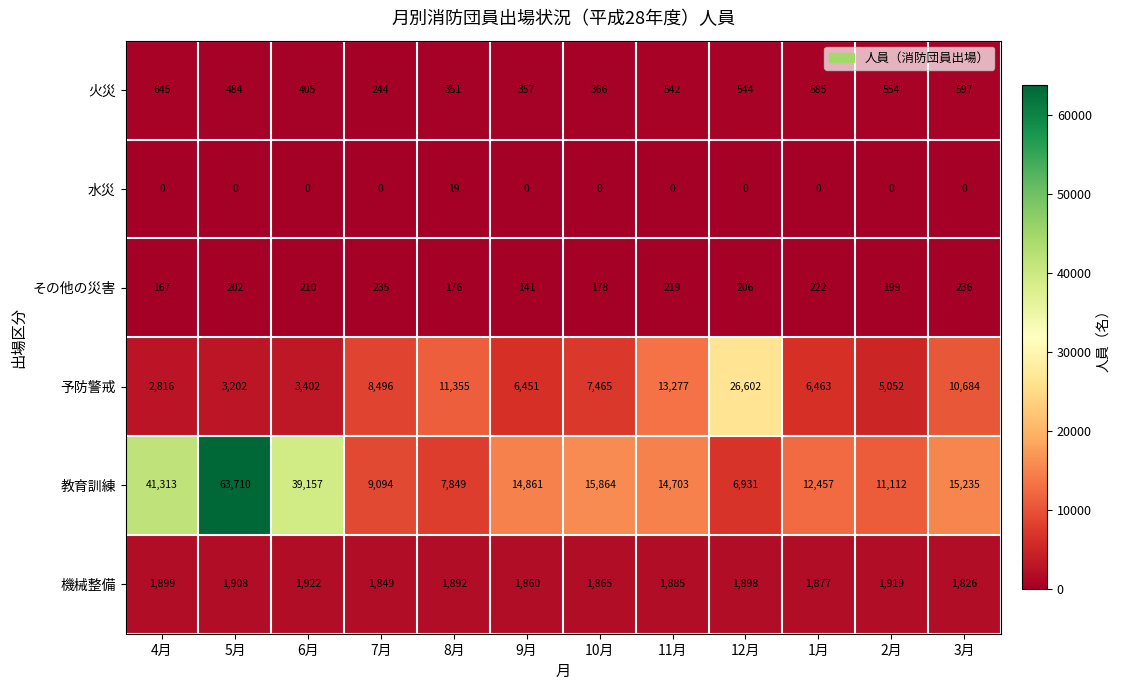

At which label does 予防警戒 first exceed 7465?

7月